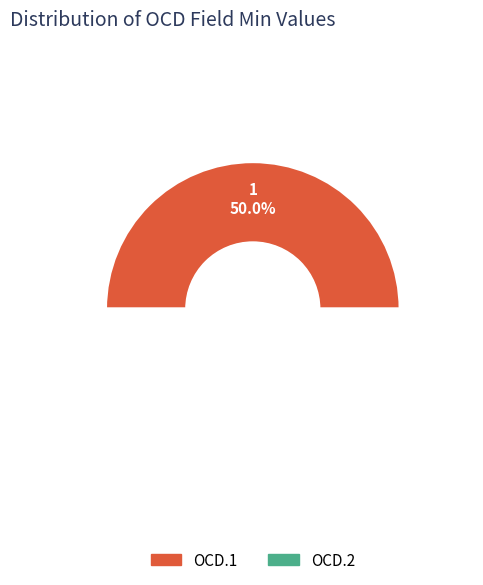

What percentage is the OCD.2 slice, to the nearest percent?

50%